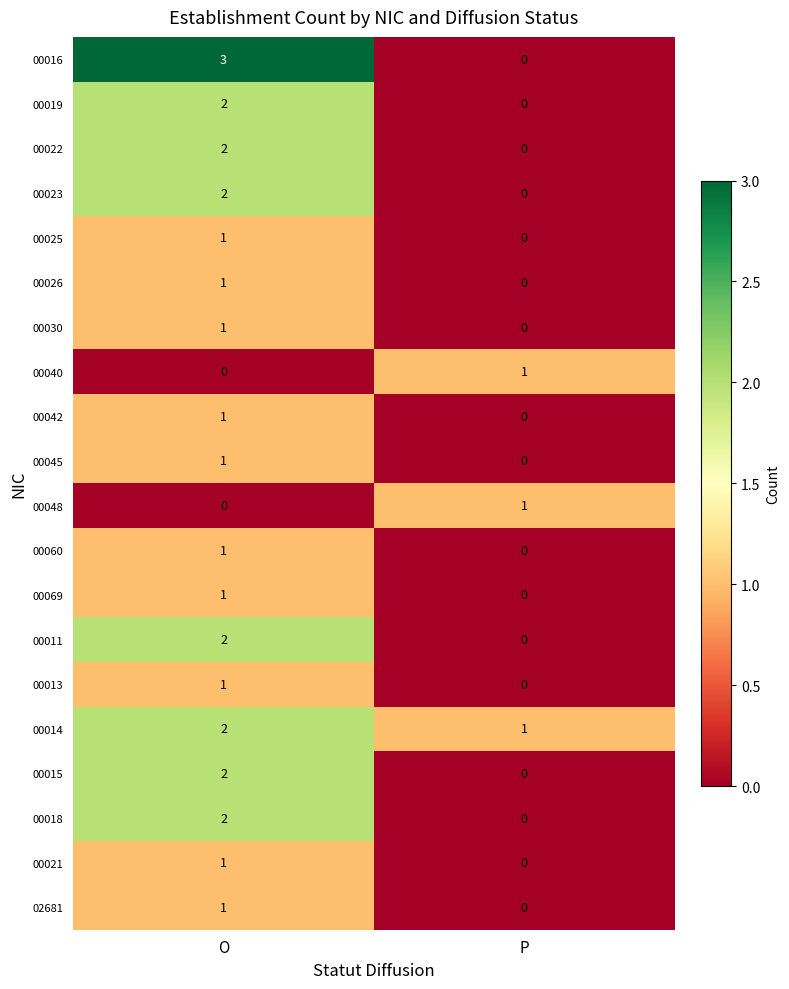

What is the spread (max minus min) of values at P?

1